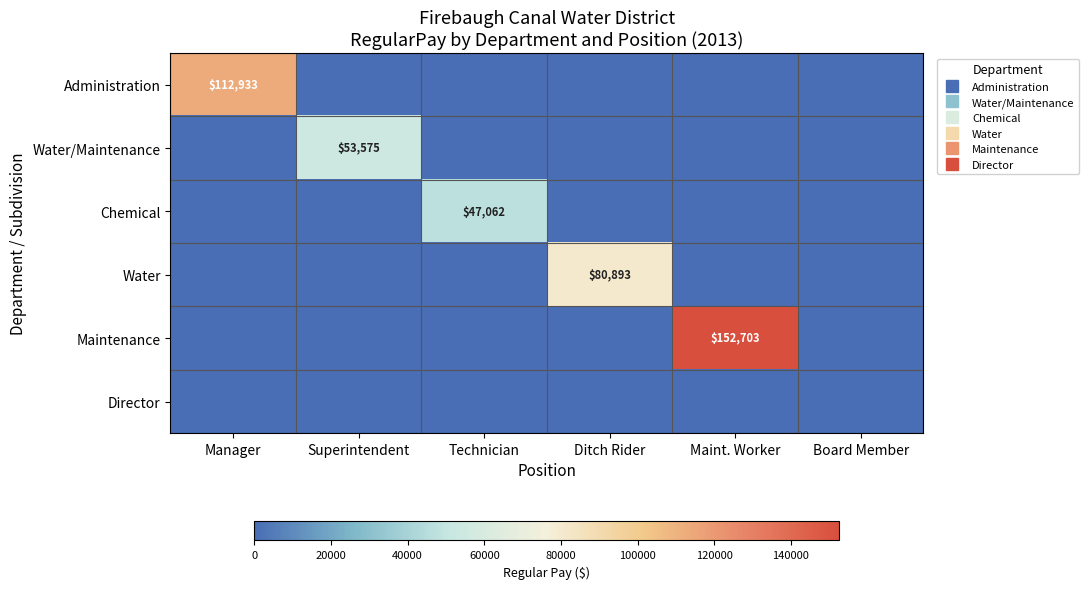

At which category is the sum across all series the highest?

Maint. Worker